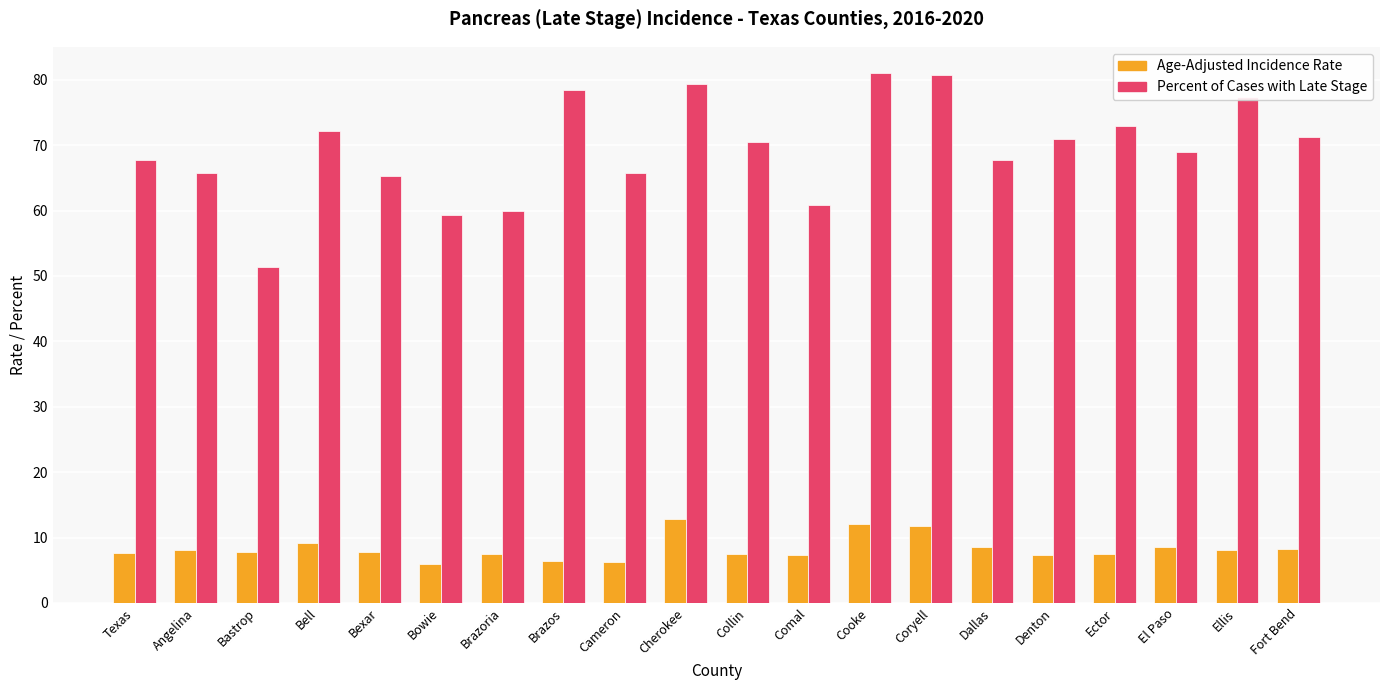

Is it true that Age-Adjusted Incidence Rate equals 2.7 at Ellis?

False